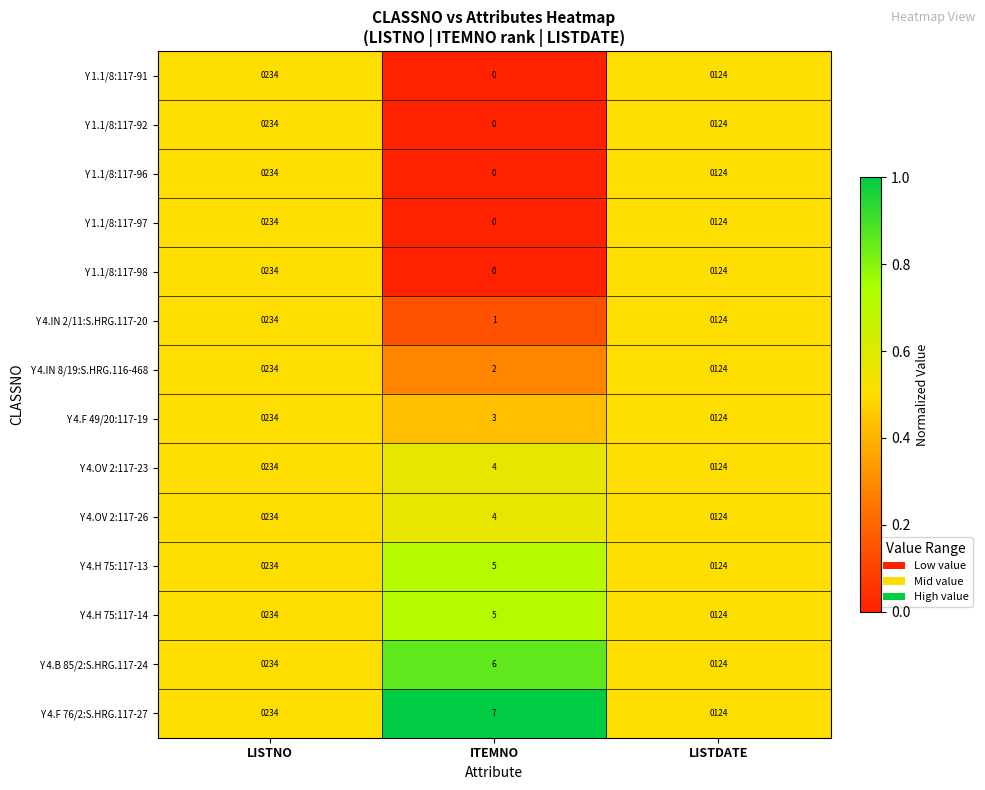

What is the maximum value shown in the chart?

234